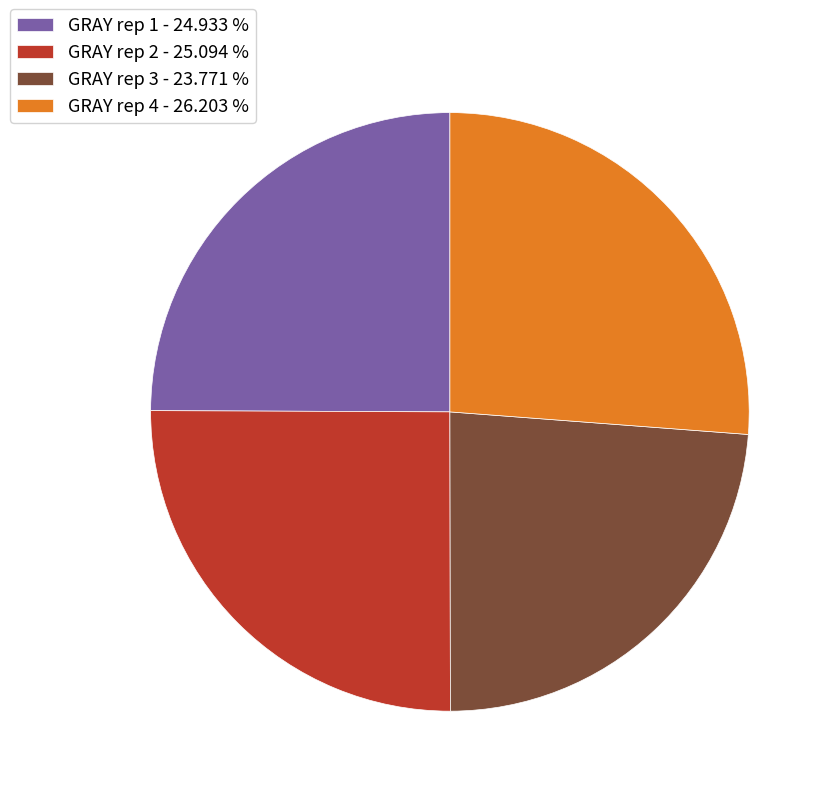

Do GRAY rep 3 - 23.771 % and GRAY rep 2 - 25.094 % together represent more than half of the pie?

No